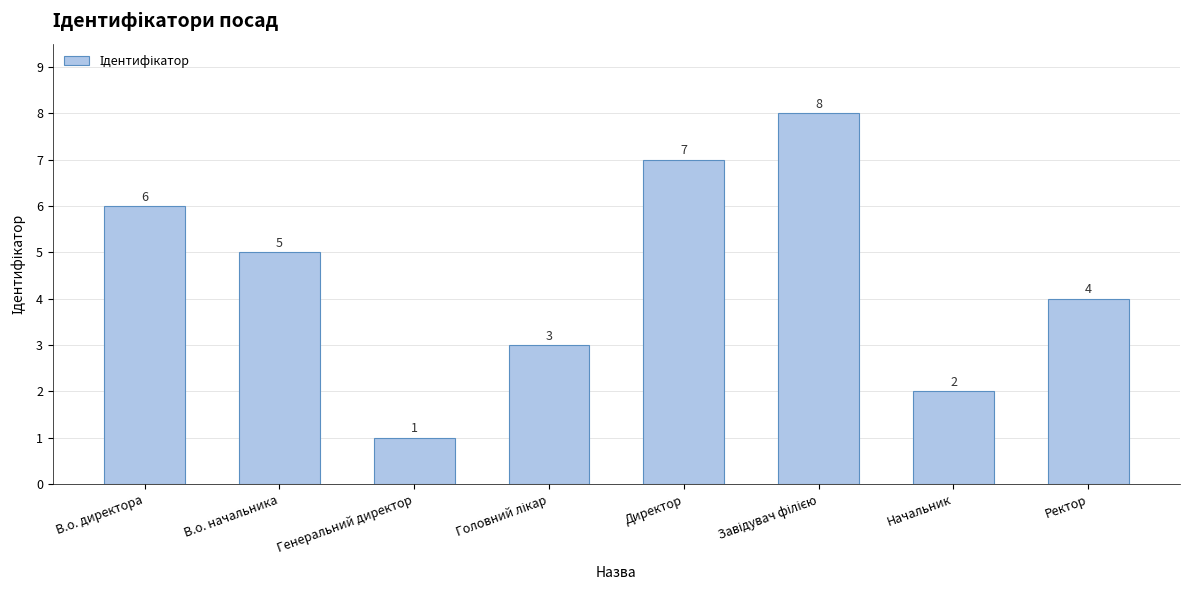

Are the bars grouped side by side (vs. stacked)?

No